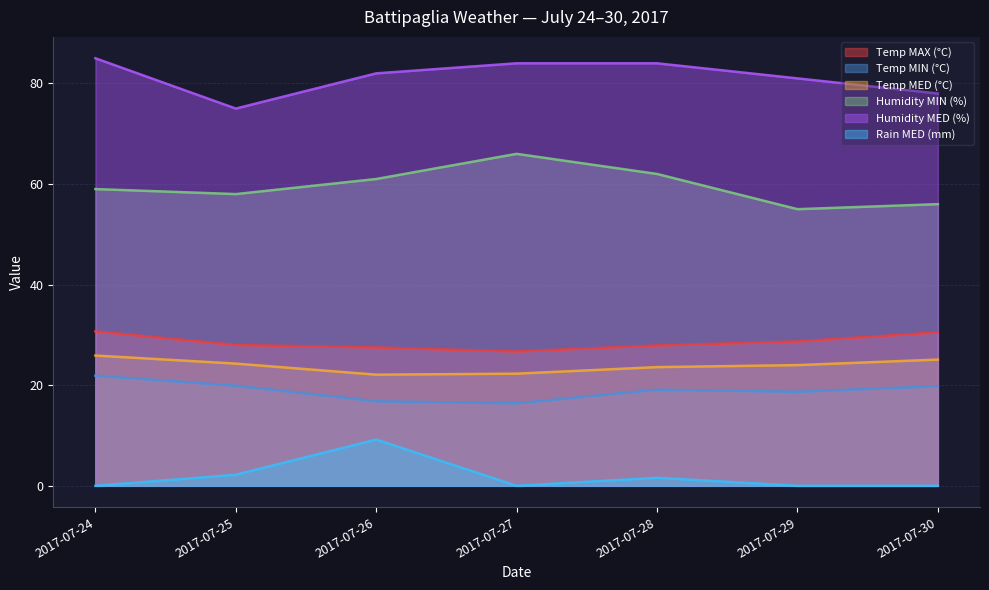

What value does the Temp MIN (°C) series have at 2017-07-27?

16.4